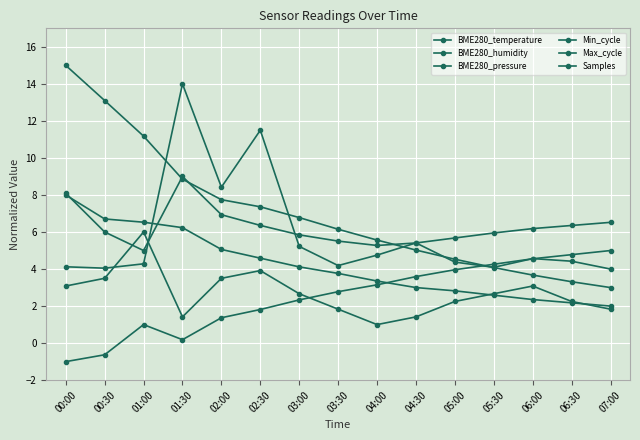

What is the difference between the highest and lowest values at 04:30?

4.0